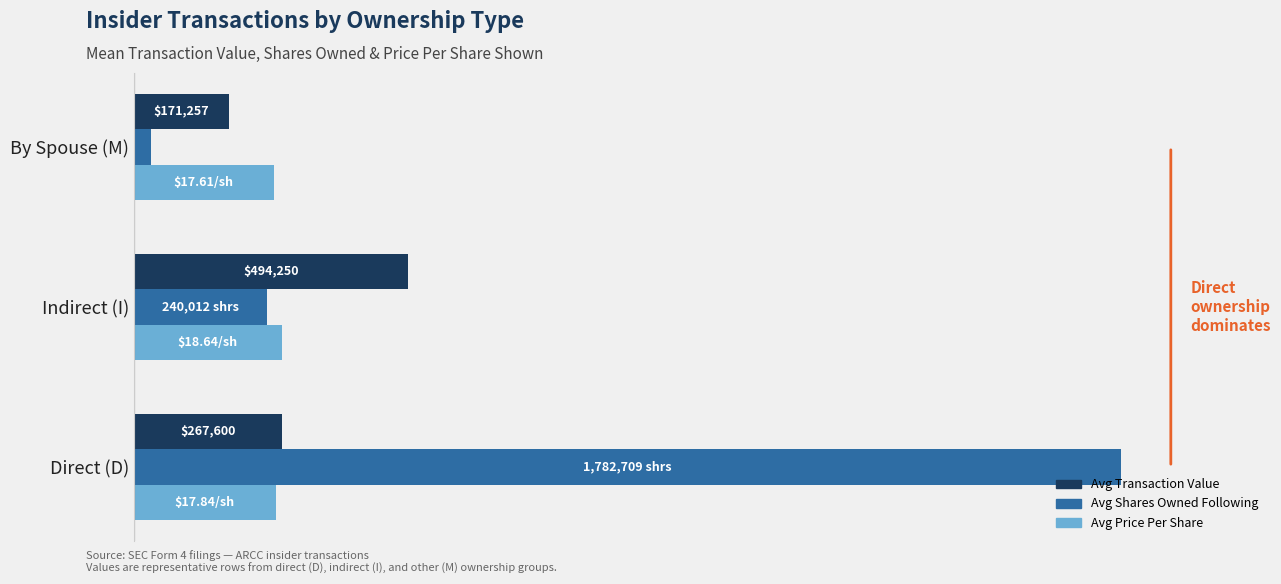

How many series are shown in this chart?

3